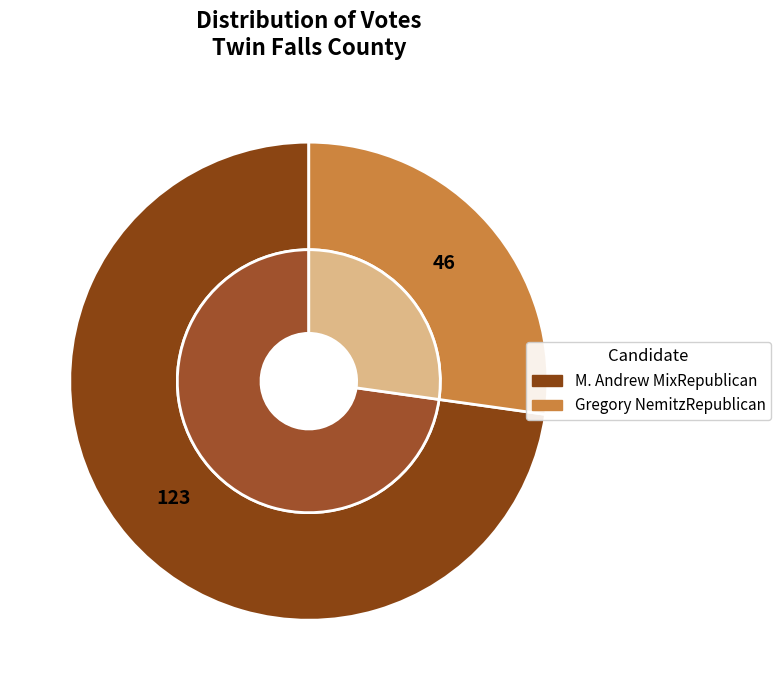

To the nearest percent, what percentage of the pie is M. Andrew MixRepublican?

73%